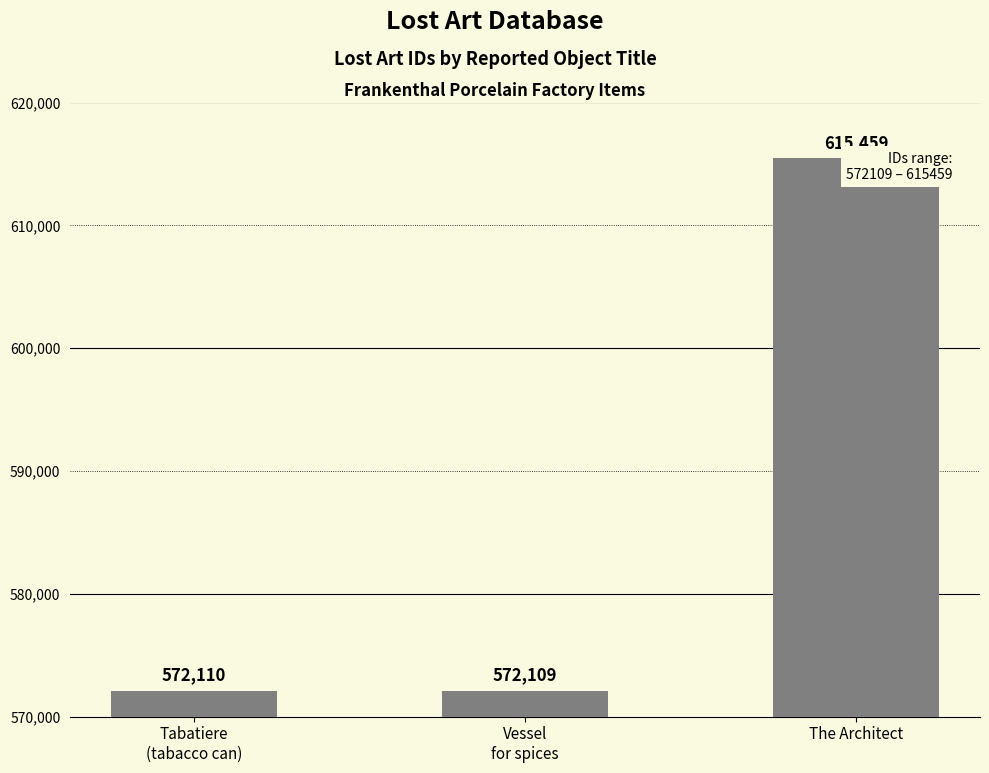

What is the label of the 2nd bar from the right?

Vessel
for spices